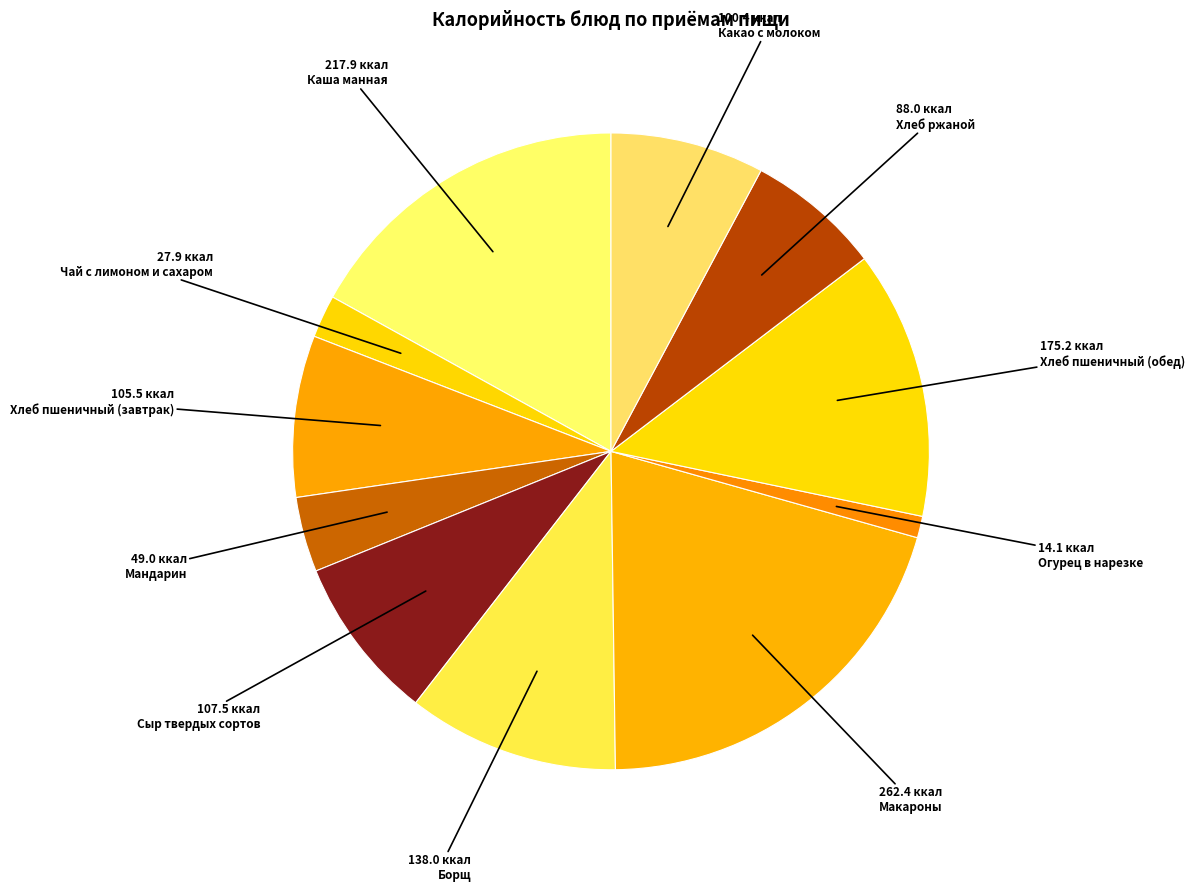

Rank the categories by value from highest to lowest.

Макароны, Каша манная, Хлеб пшеничный (обед), Борщ, Сыр твердых сортов, Хлеб пшеничный (завтрак), Какао с молоком, Хлеб ржаной, Мандарин, Чай с лимоном и сахаром, Огурец в нарезке